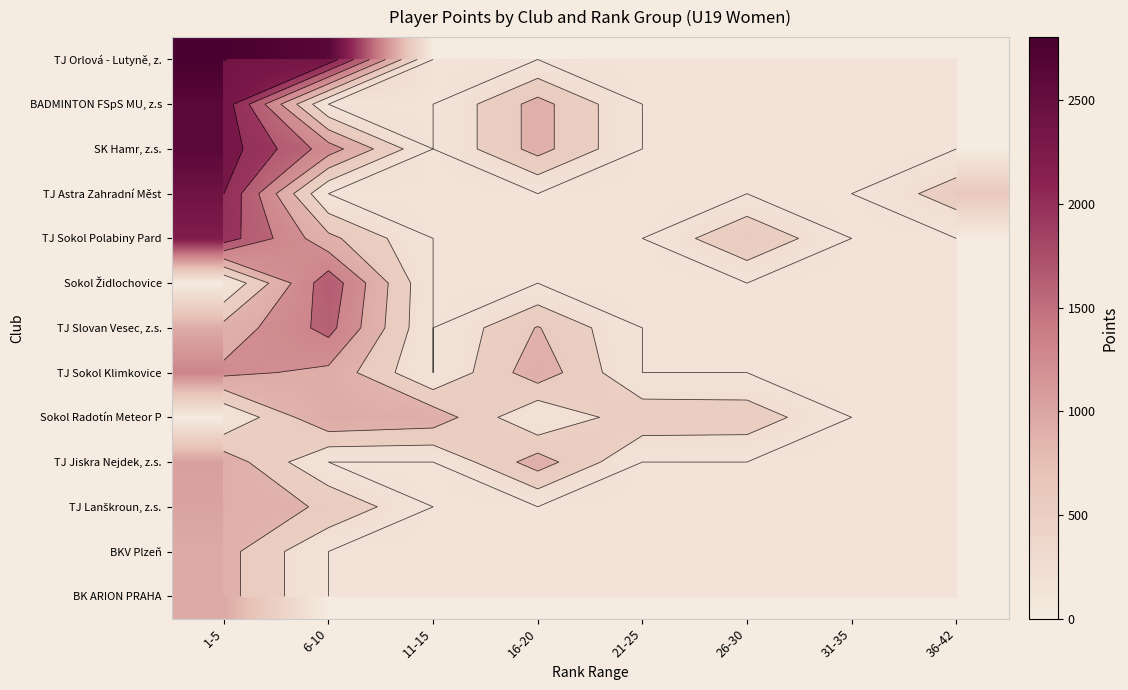

At which label does TJ Orlová - Lutyně, z. reach its peak?

1-5